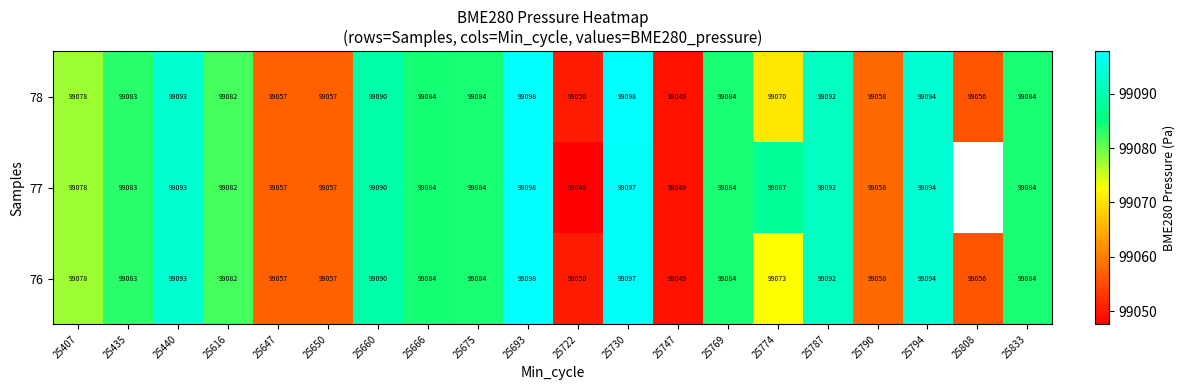

The 78 series shows 56443.8 at 25730. True or false?

False